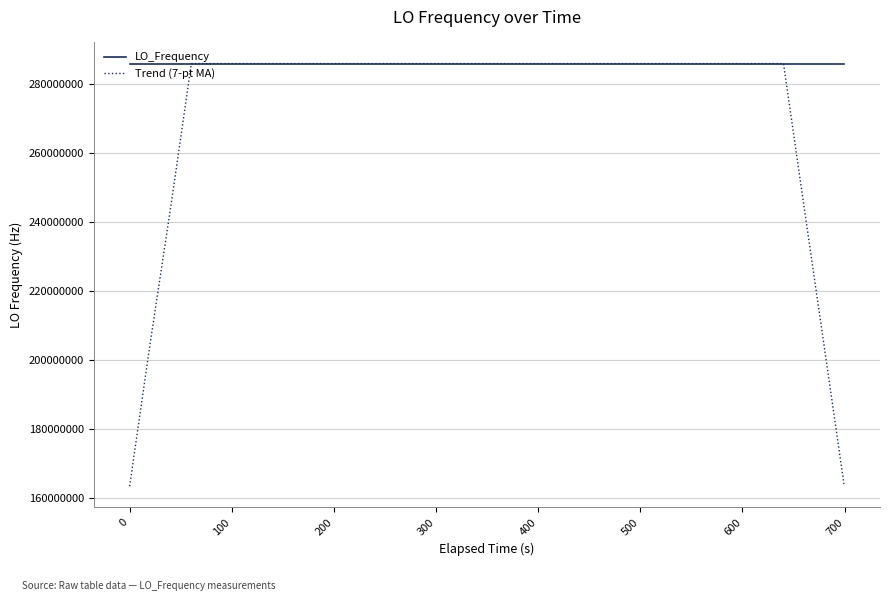

Which series has the widest spread of values?

Trend (7-pt MA)